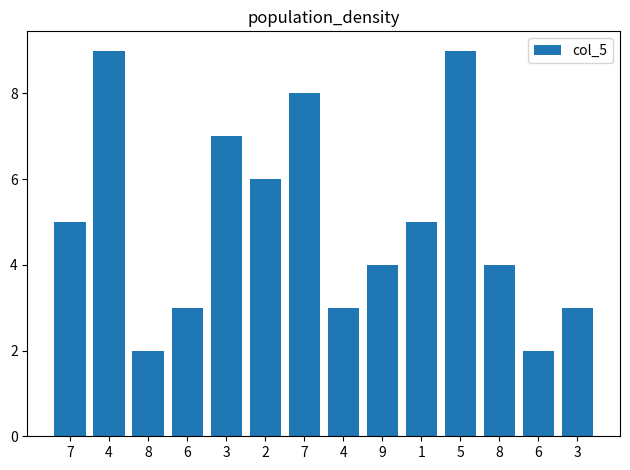

Count the number of data series in this chart.

1